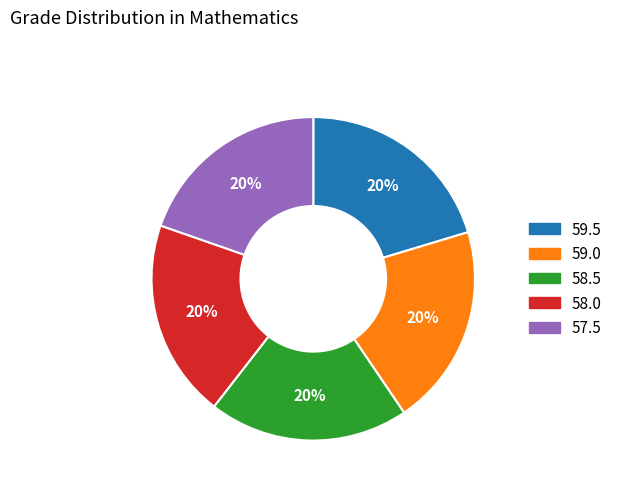

To the nearest percent, what is the average slice percentage?

20%